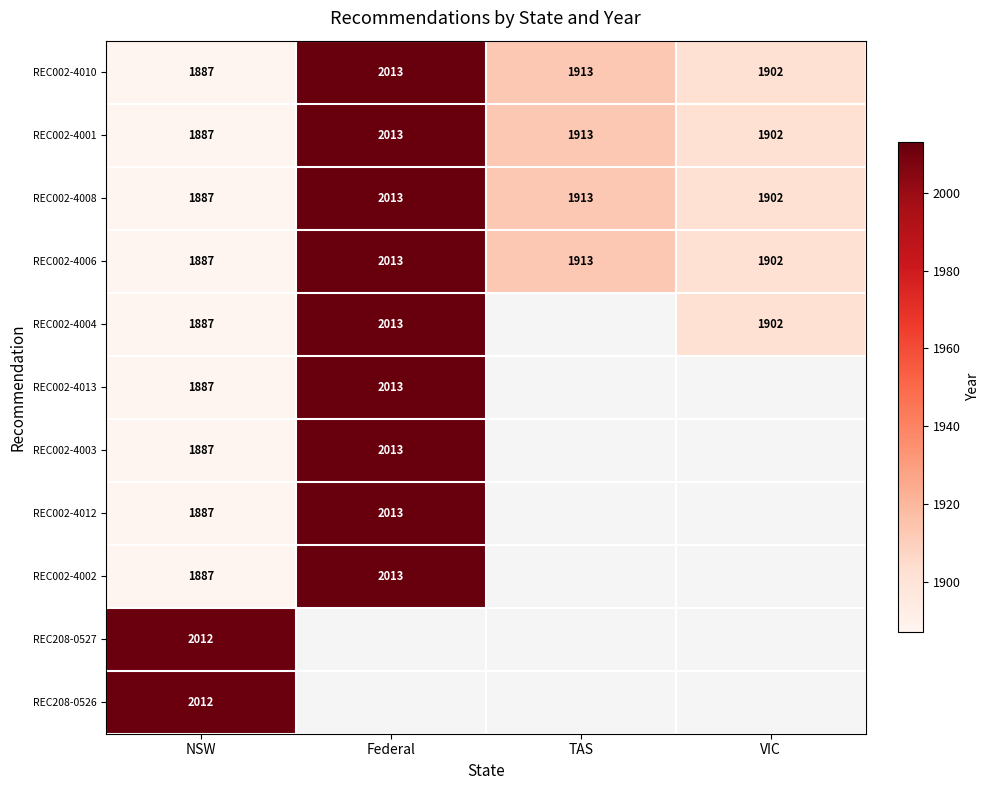

At which label is REC002-4001 closest to 1950?

TAS